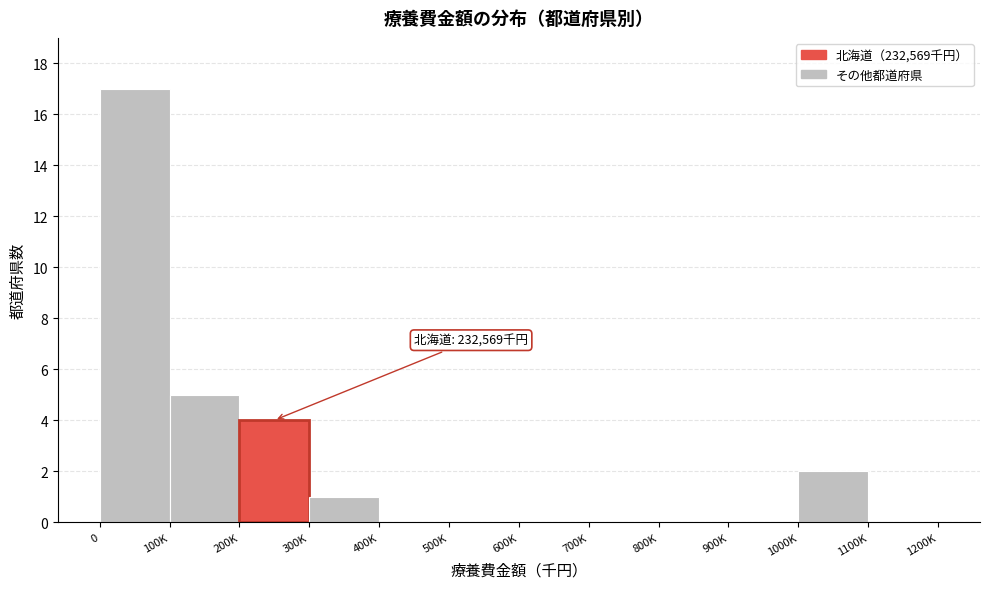

Reading left to right, transcribe all the data shown in this chart.

0=17	100K=5	200K=4	300K=1	400K=0	500K=0	600K=0	700K=0	800K=0	900K=0	1000K=2	1100K=0